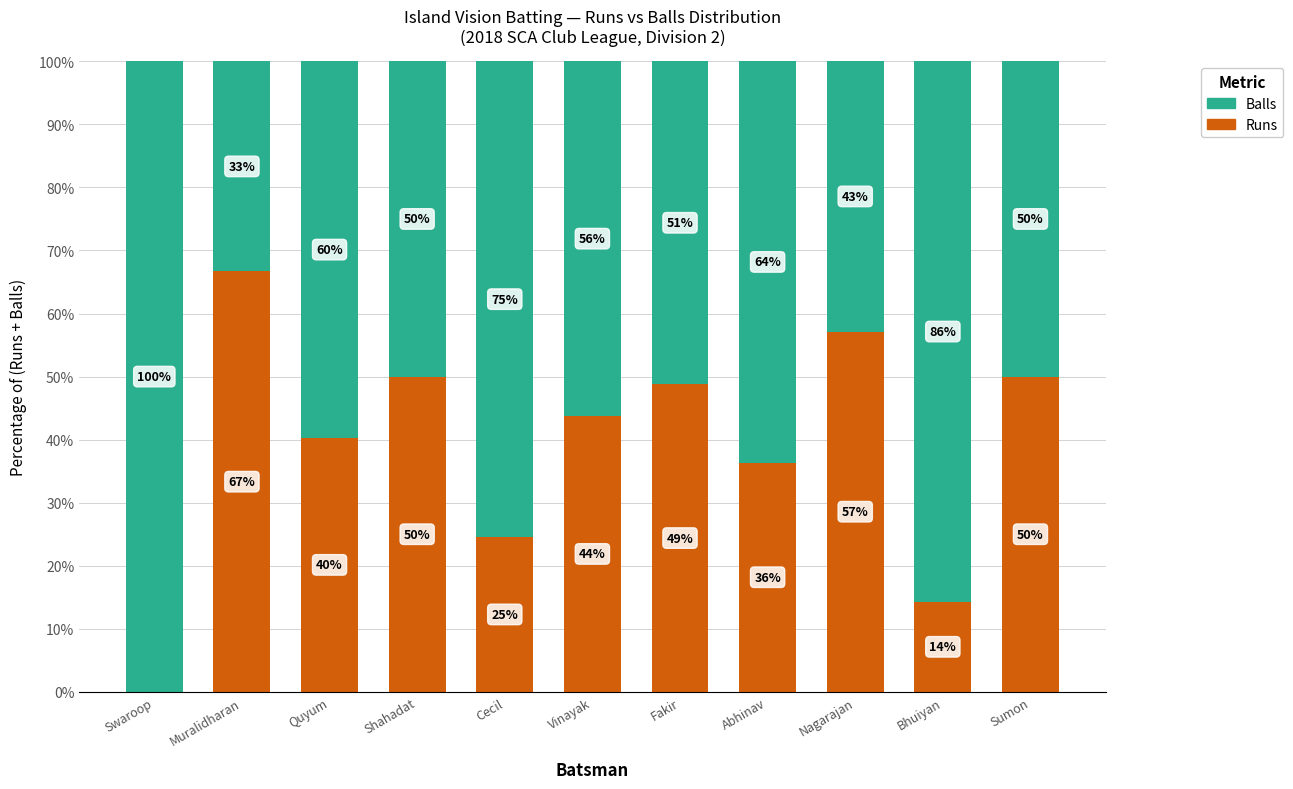

What is the total value across all series at Nagarajan?

100.0